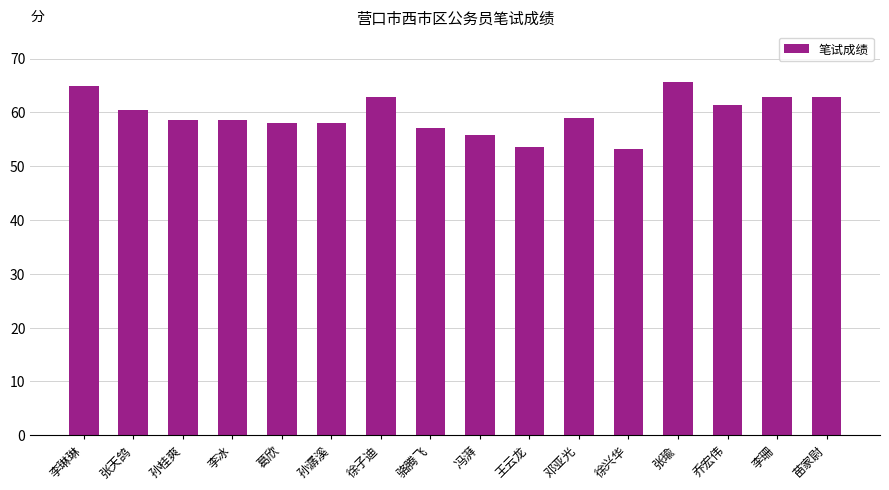

What is the smallest value displayed?

53.2